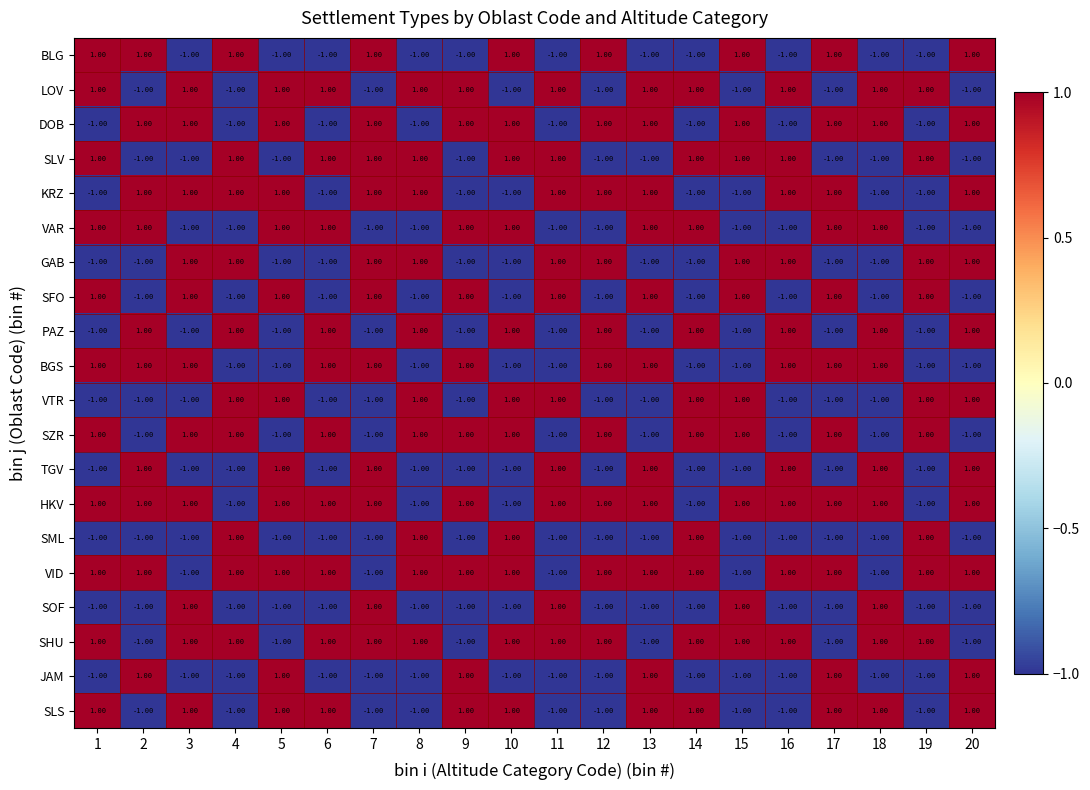

At how many categories does at least one series exceed 0?

20